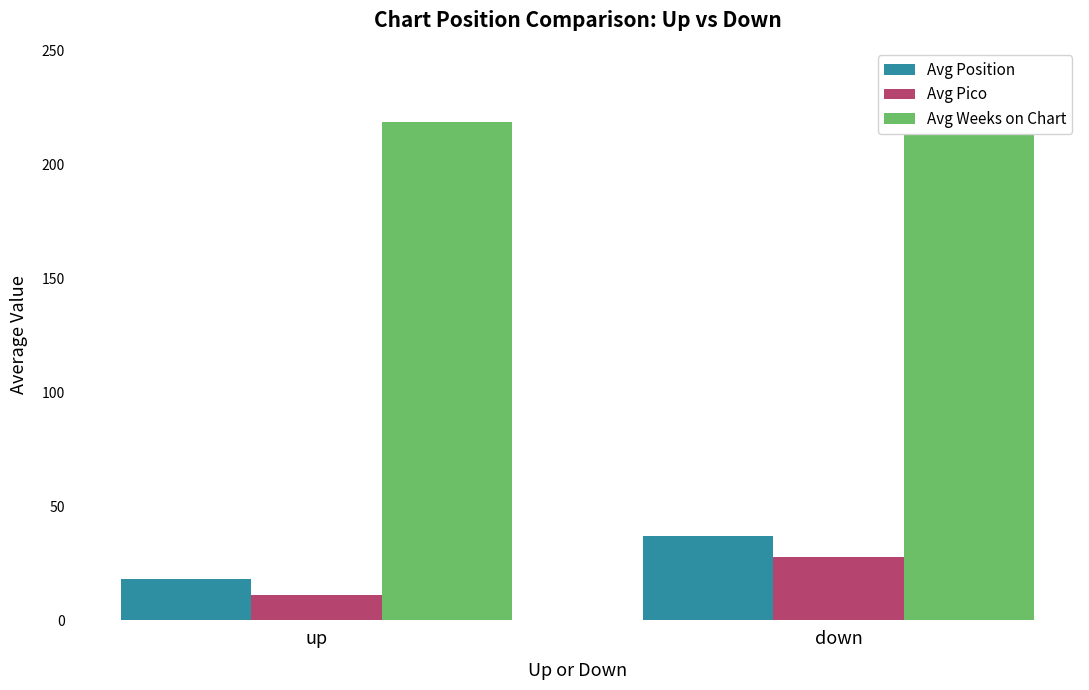

What are all the series names shown in the legend?

Avg Position, Avg Pico, Avg Weeks on Chart